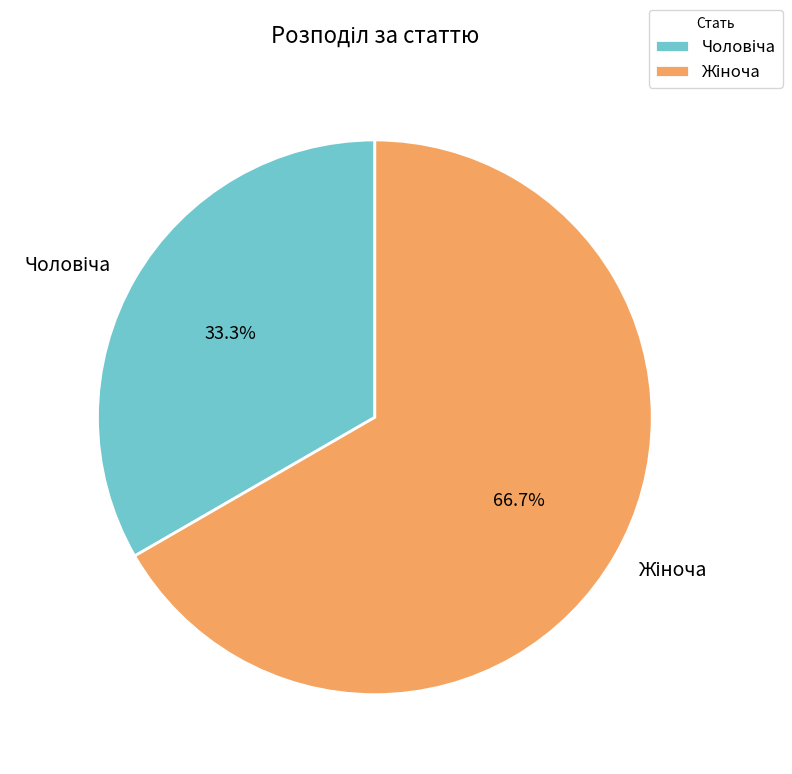

Is there any slice that represents more than half of the pie?

Yes